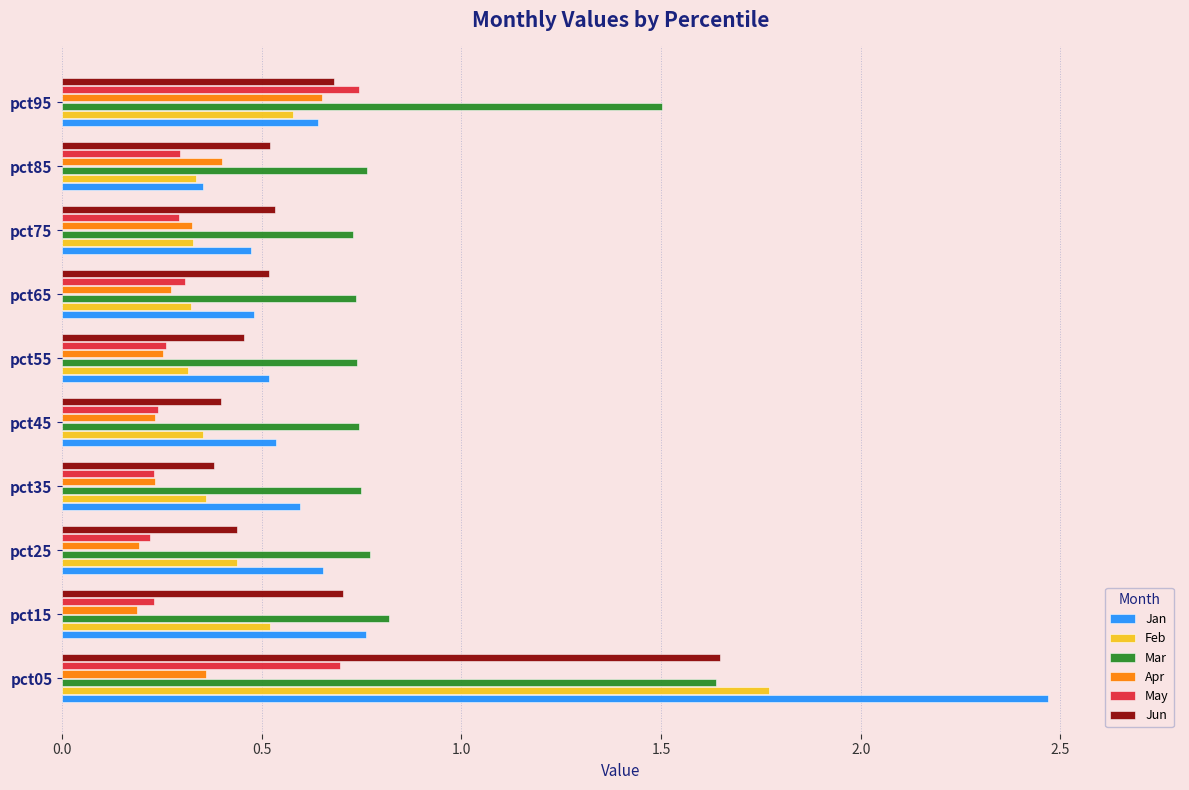

Which series has the widest spread of values?

Jan